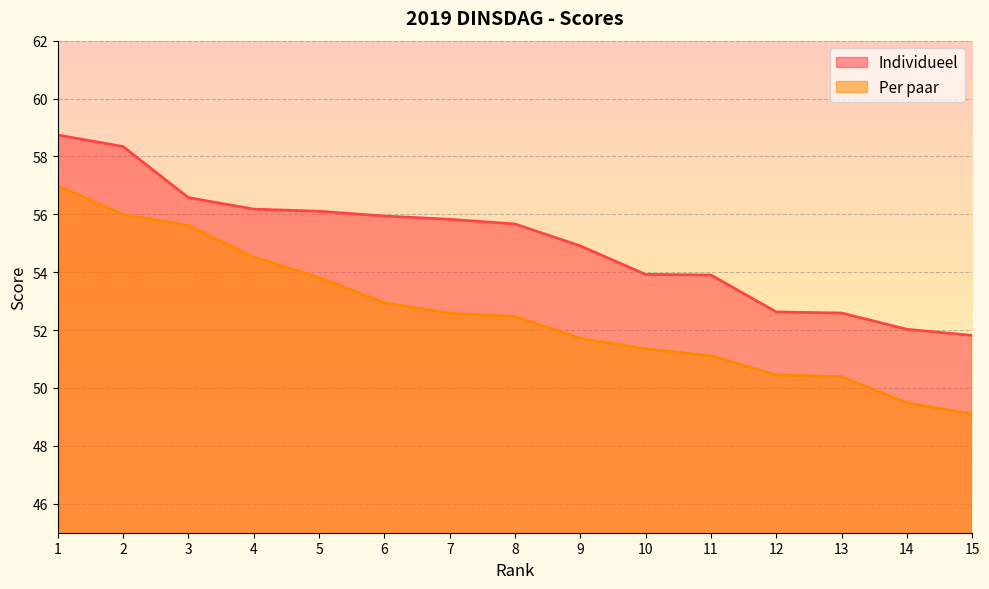

What are all the series names shown in the legend?

Individueel, Per paar